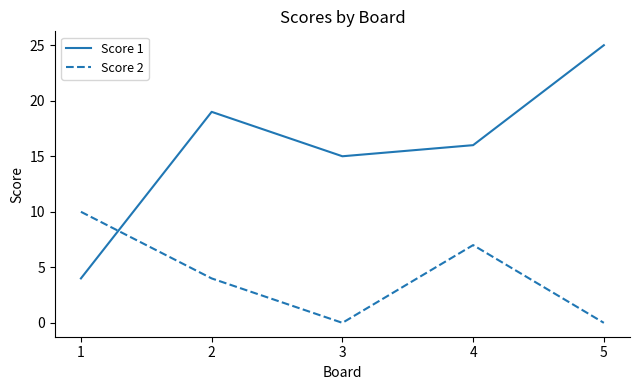

What are all the series names shown in the legend?

Score 1, Score 2